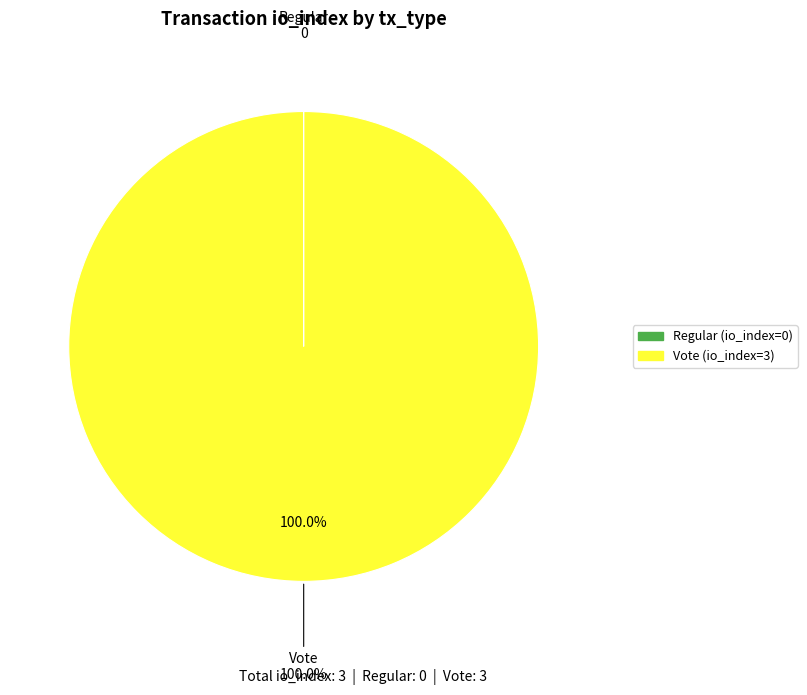

What is the largest slice in the pie chart?

Vote